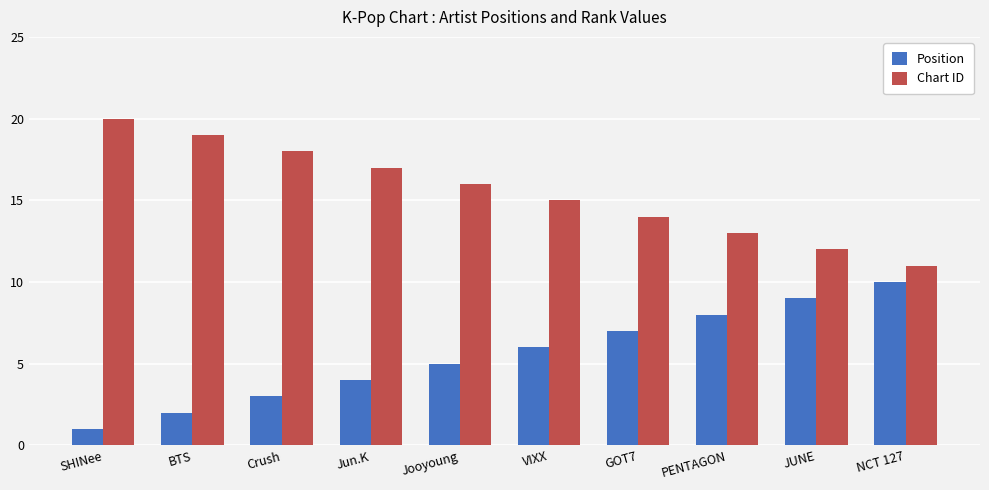

What is the maximum value shown in the chart?

20